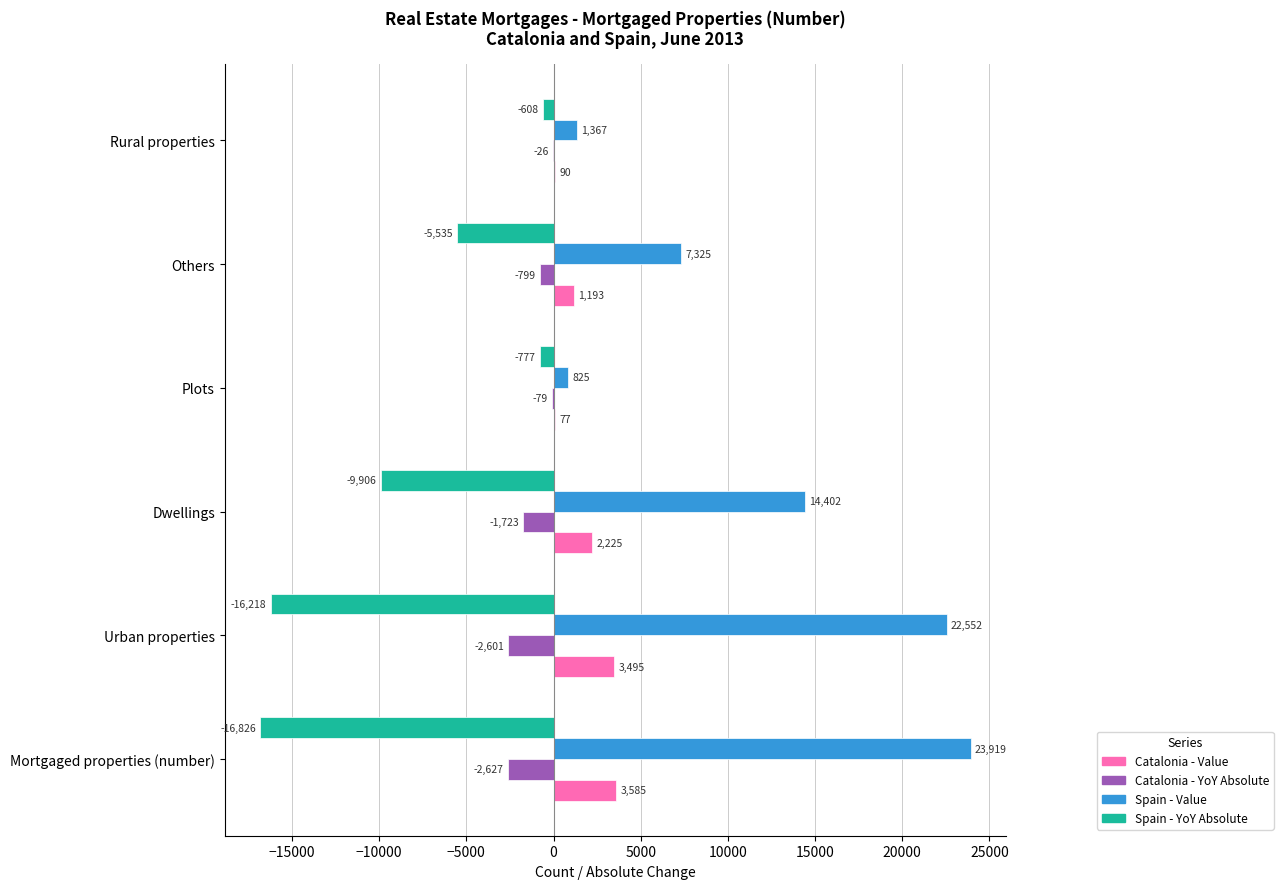

Is it true that Spain - Value equals 35555 at Mortgaged properties (number)?

False